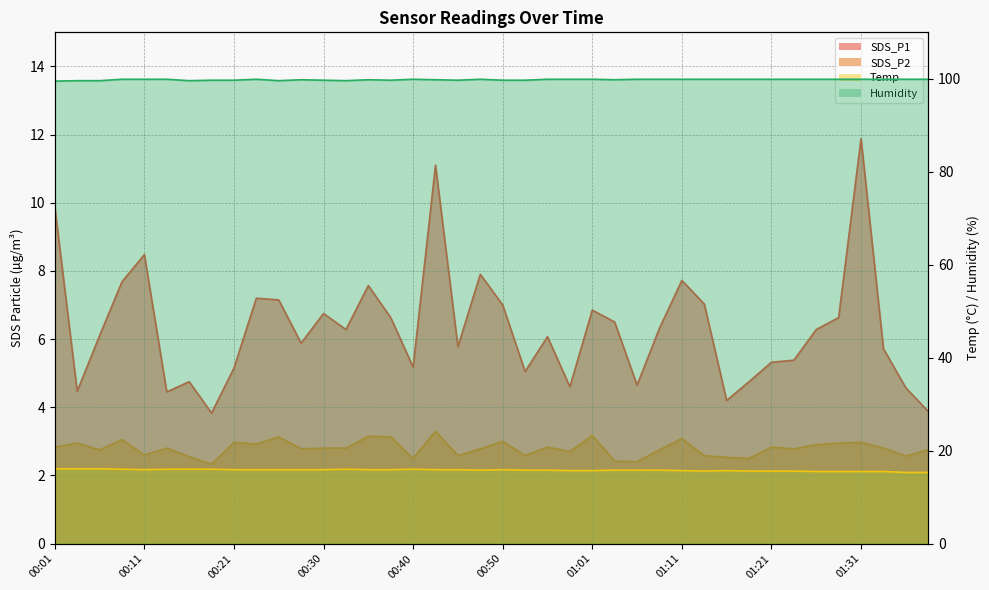

Where is the first local minimum for Humidity?

00:16